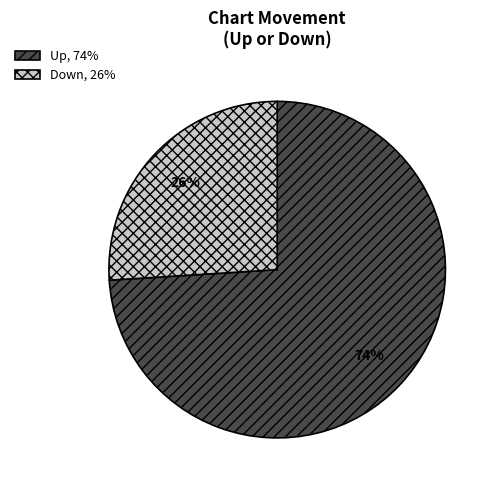

To the nearest percent, what is the difference between the largest and smallest slice percentages?

48%